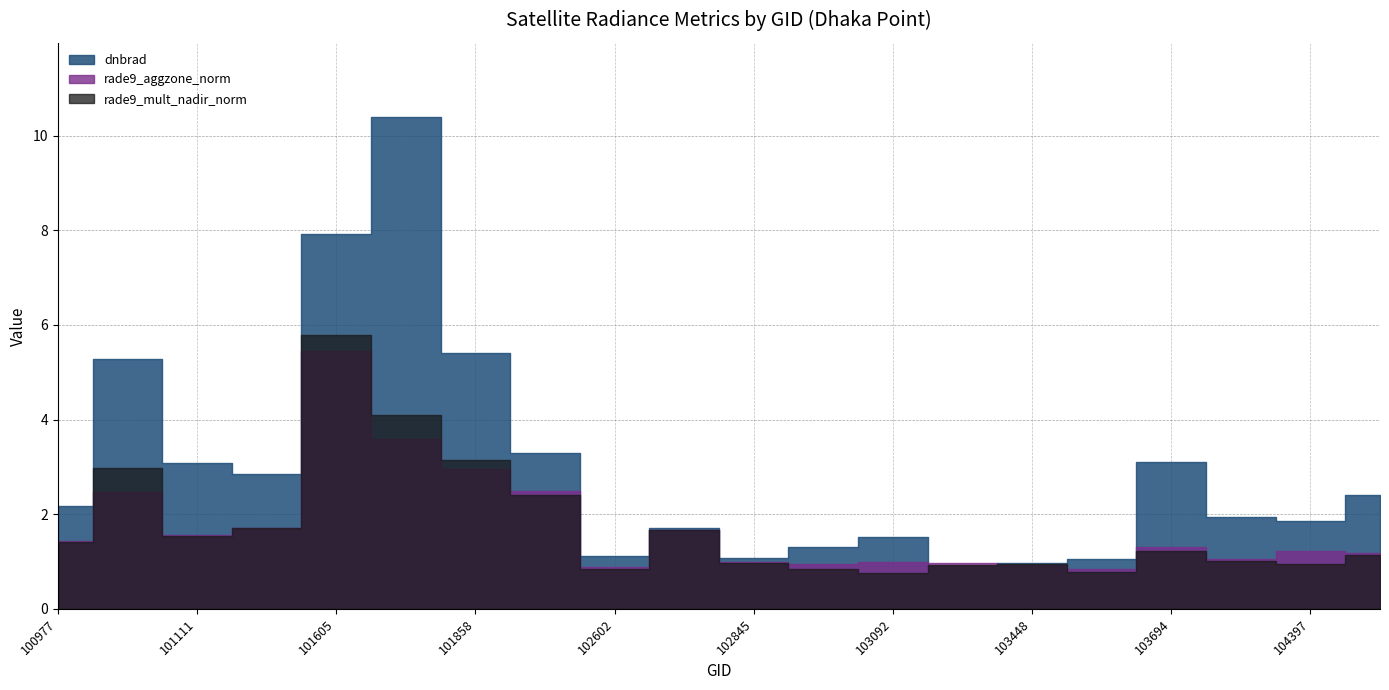

At which category does rade9_mult_nadir_norm reach its first local peak?

101102